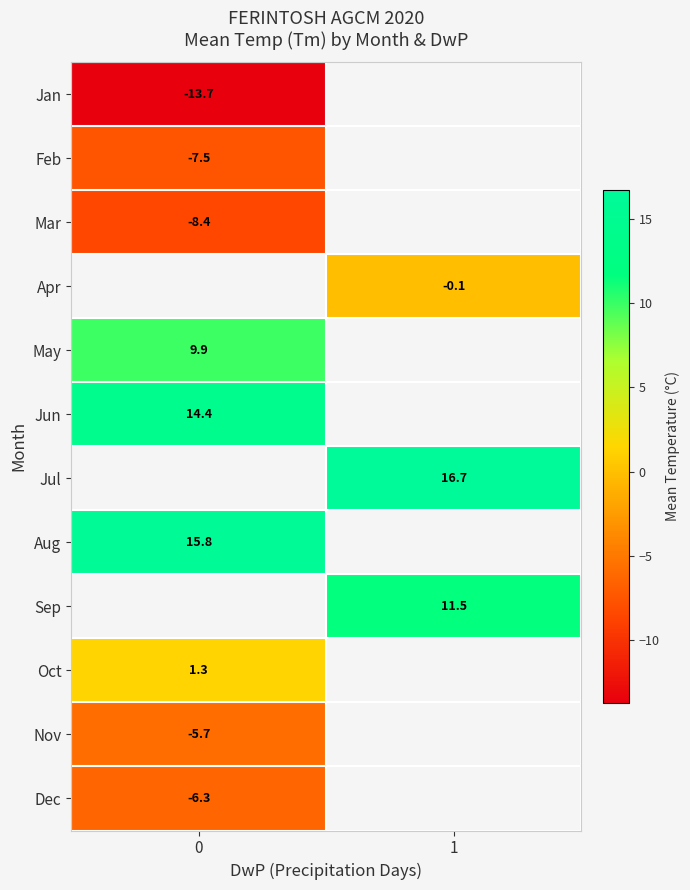

Is the value of Oct at 0 greater than the value of Jun at 0?

No